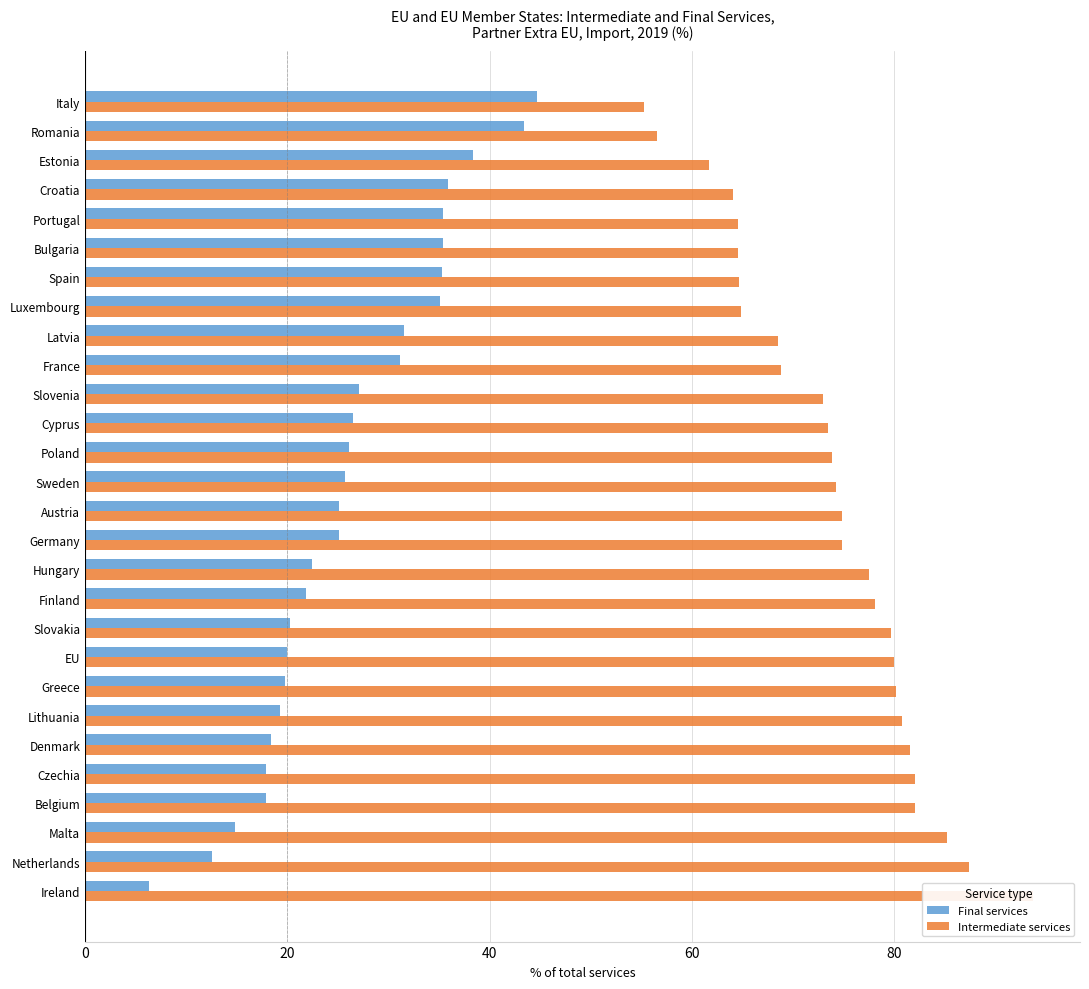

What are all the series names shown in the legend?

Final services, Intermediate services